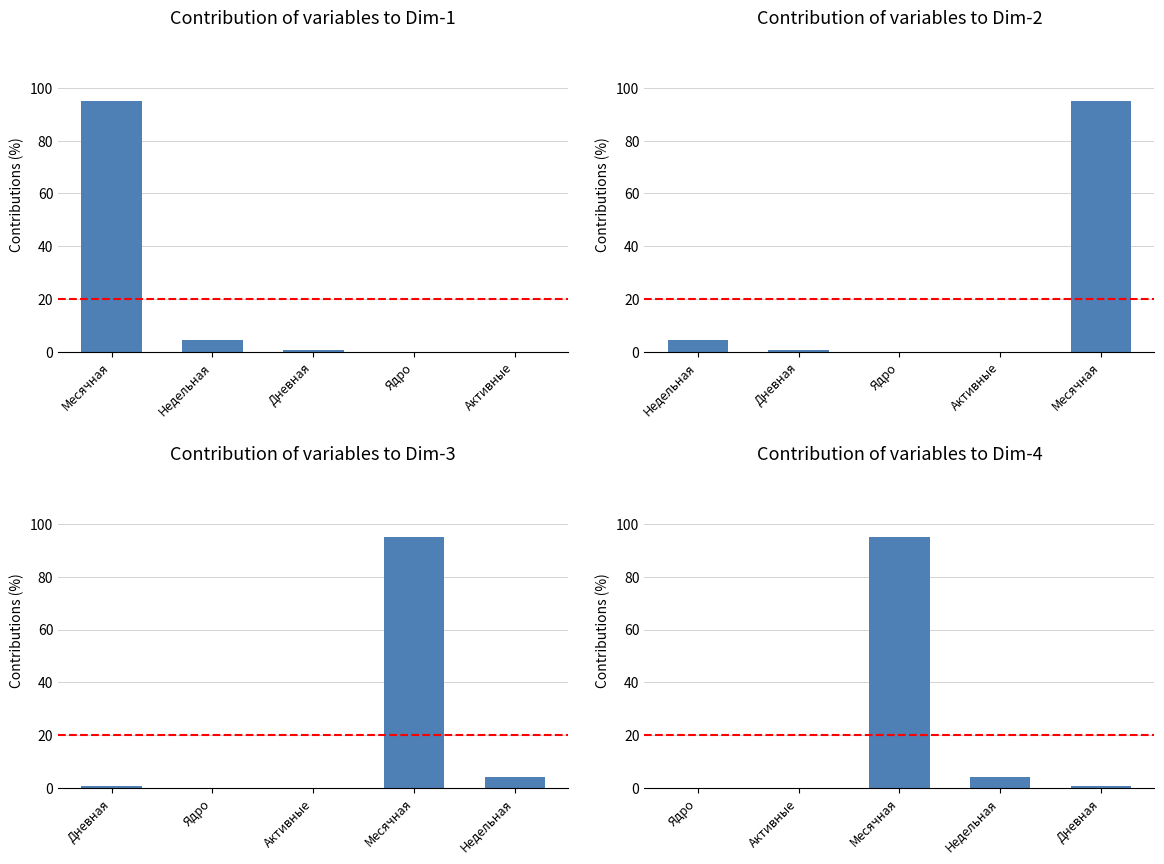

Between Недельная and Ядро, which series saw the biggest shift?

Dim-3